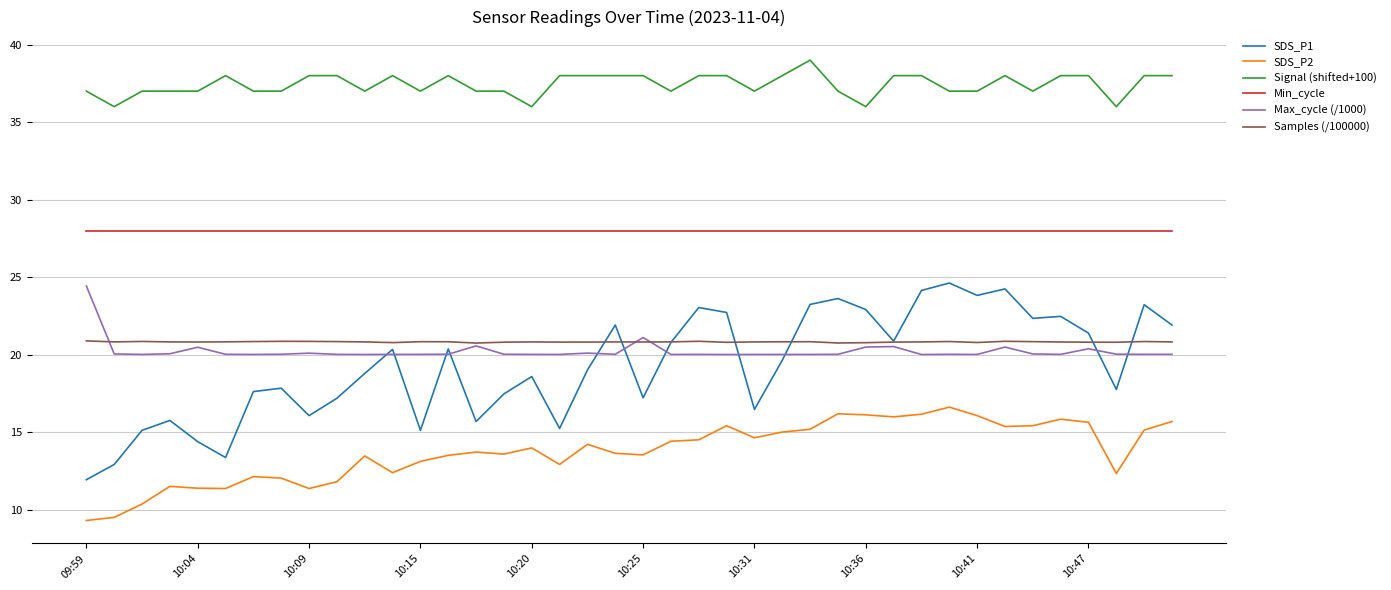

Which series has the largest range (max minus min)?

SDS_P1